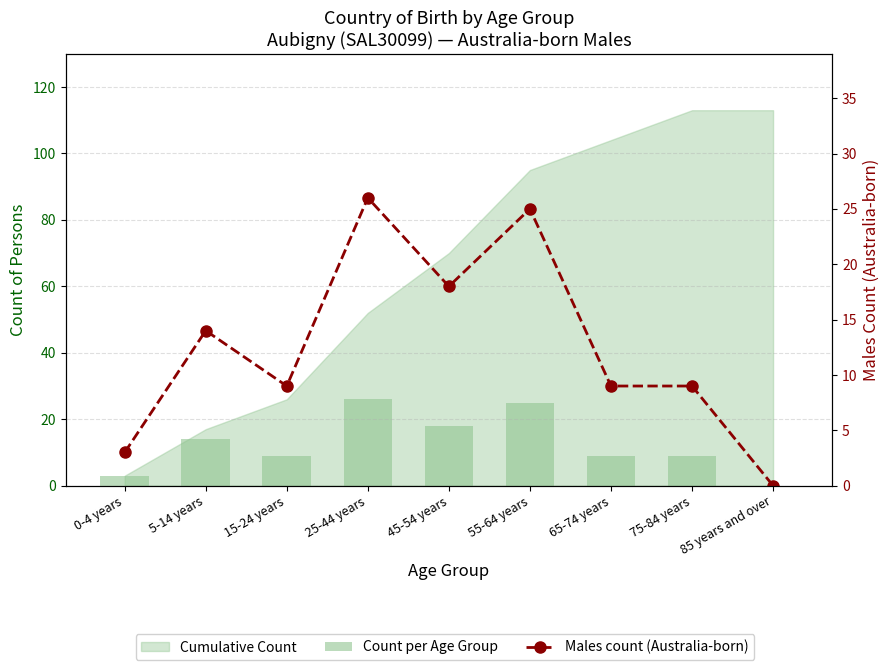

How many data points in Count per Age Group are above 9?

4